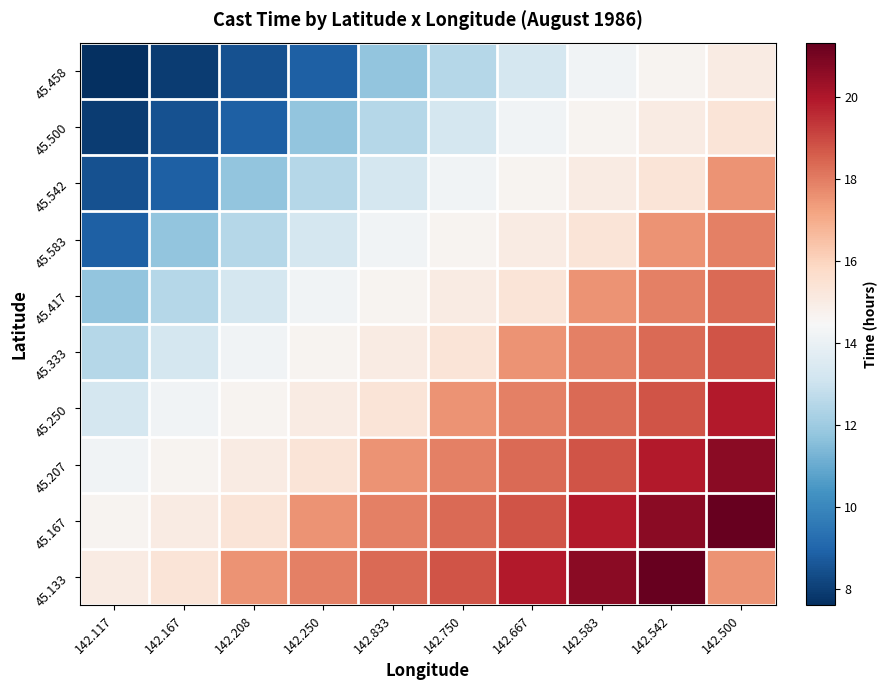

Which has a higher value, 142.500 or 142.167?

142.500